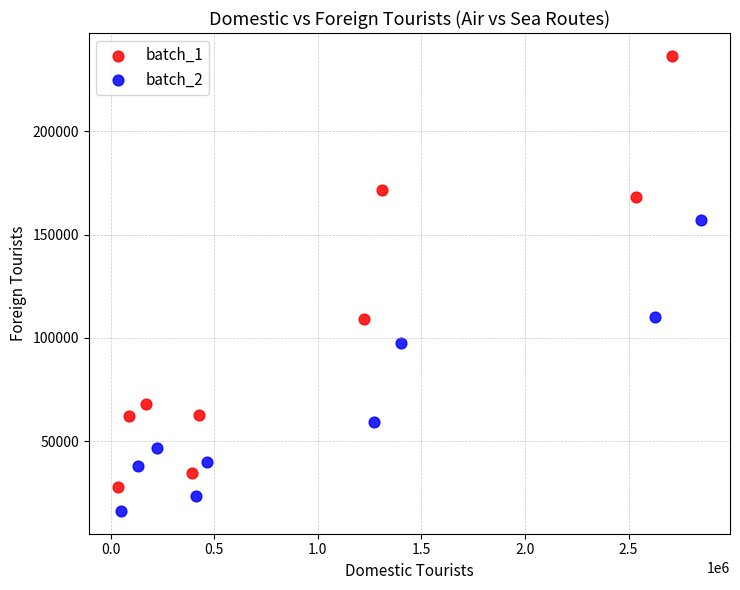

What are all the series names shown in the legend?

batch_1, batch_2